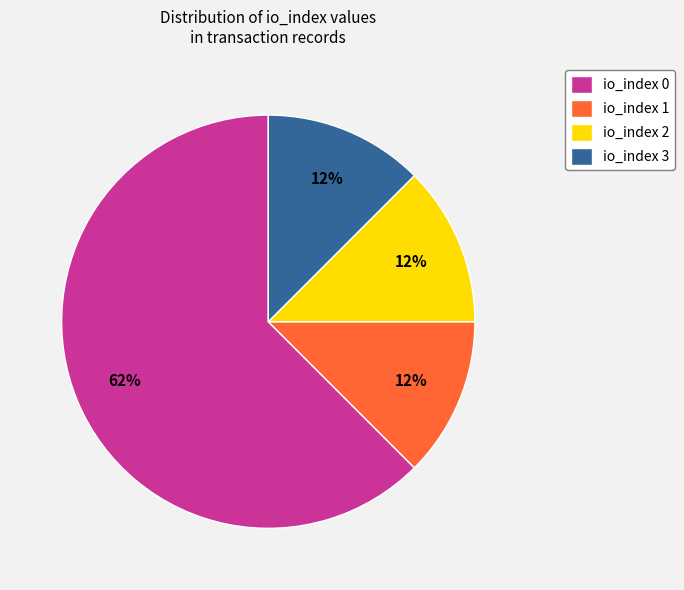

Is the sum of io_index 0 and io_index 1 greater than half?

Yes